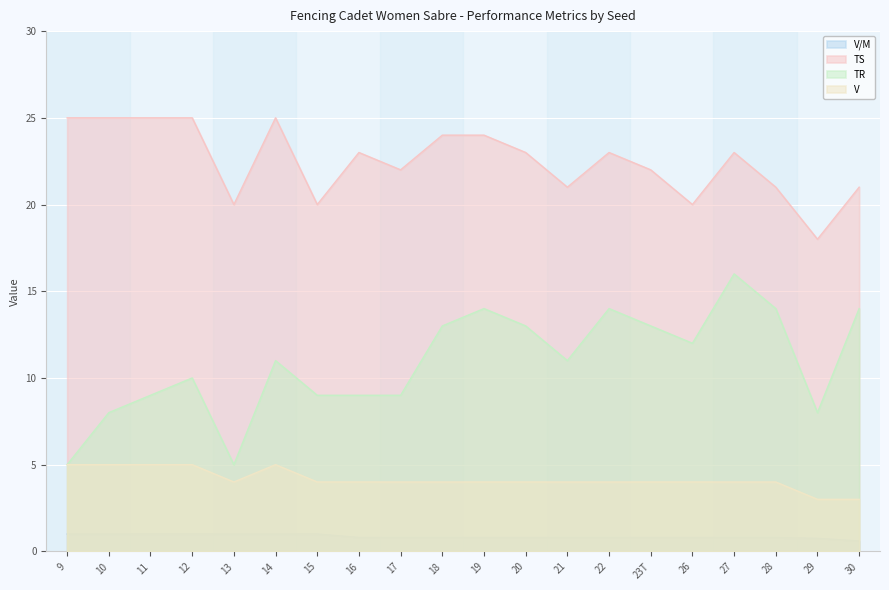

True or false: TS and V cross at least once.

False